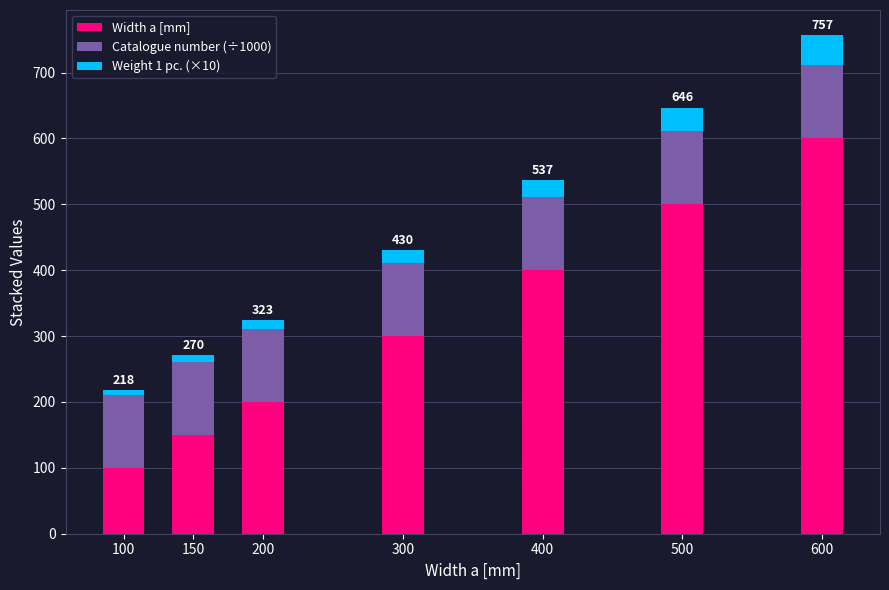

How many Width a [mm] values are between 150 and 500?

5